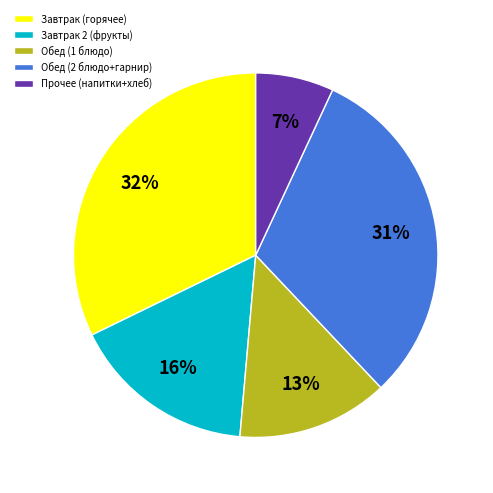

Rank the categories by value from lowest to highest.

Прочее (напитки+хлеб), Обед (1 блюдо), Завтрак 2 (фрукты), Обед (2 блюдо+гарнир), Завтрак (горячее)